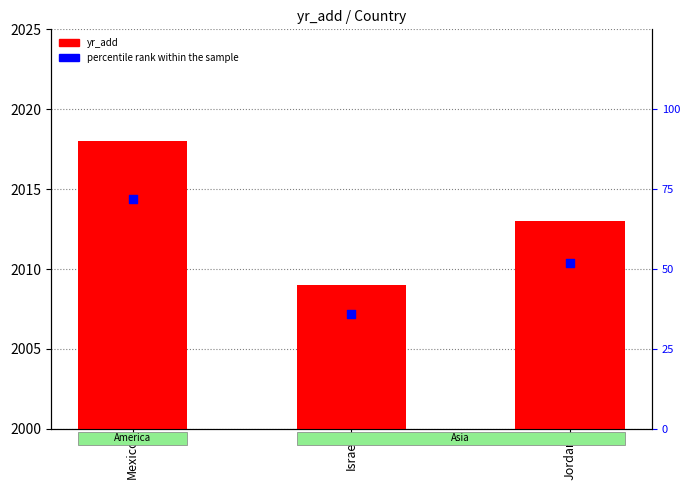

What are all the series names shown in the legend?

yr_add, percentile rank within the sample